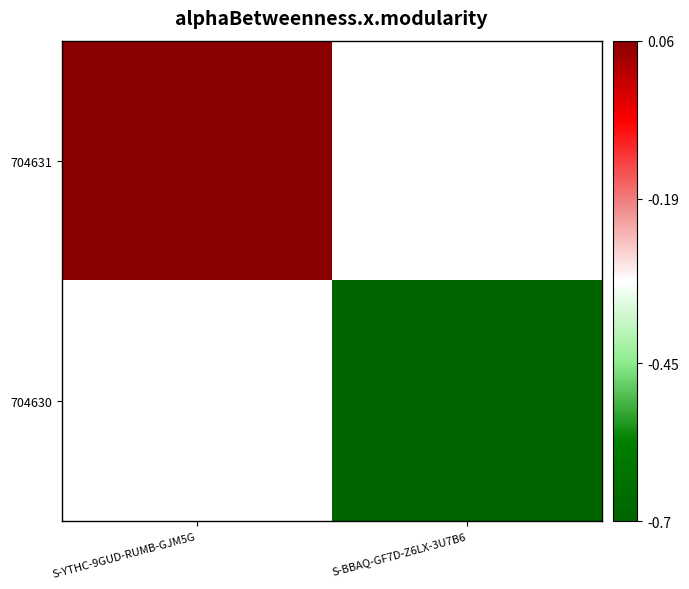

True or false: 704631 has a value of 0.1 at S-YTHC-9GUD-RUMB-GJM5G.

True